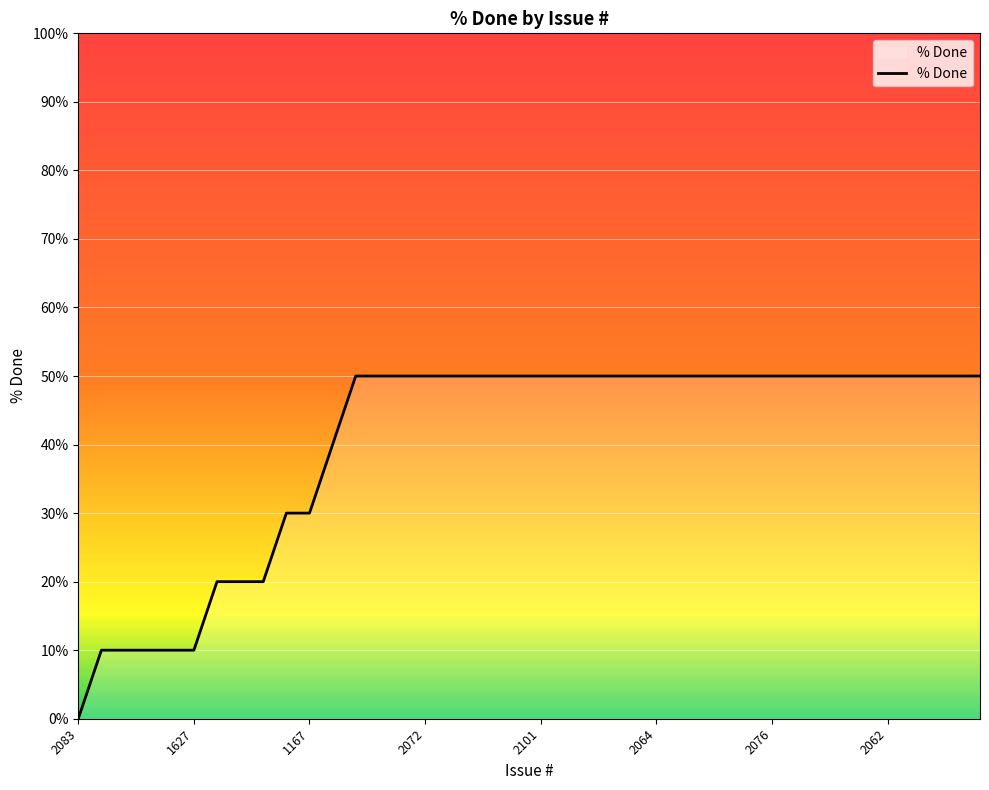

What is the greatest value displayed?

50